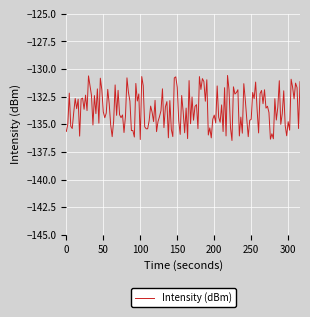

What is the smallest value displayed?

-136.5